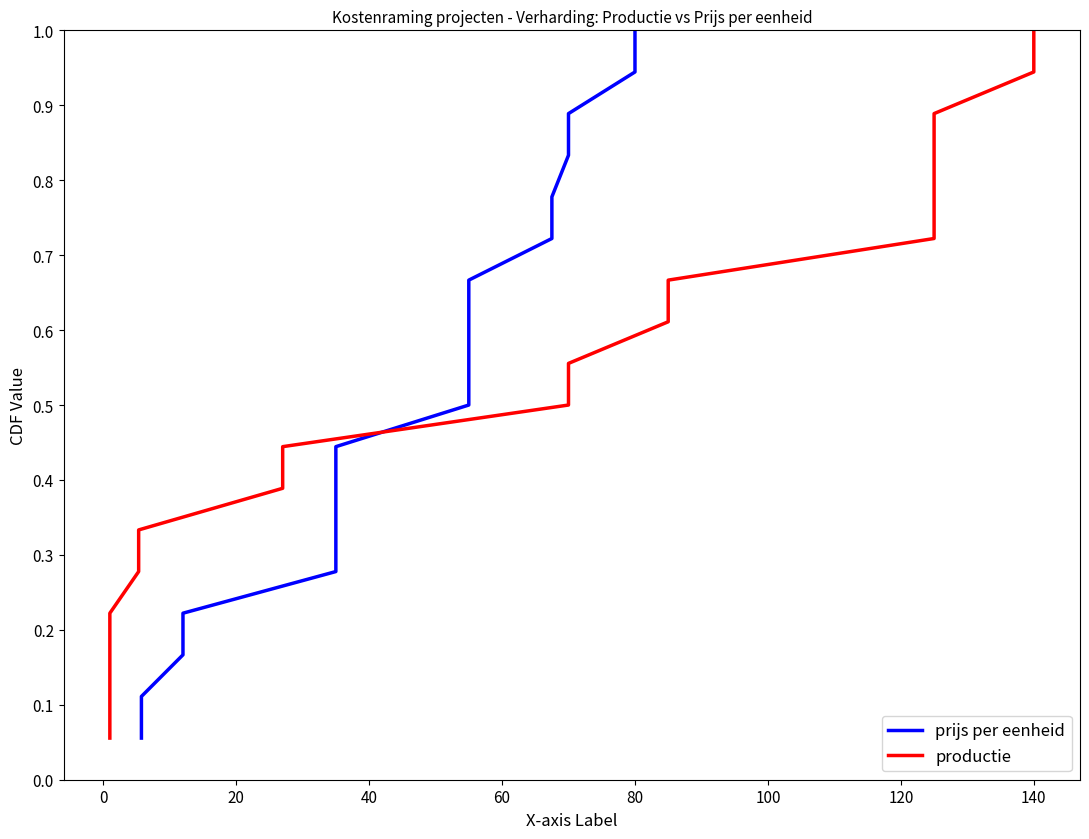

What is the difference between the maximum and second lowest values in the prijs per eenheid series?

0.9